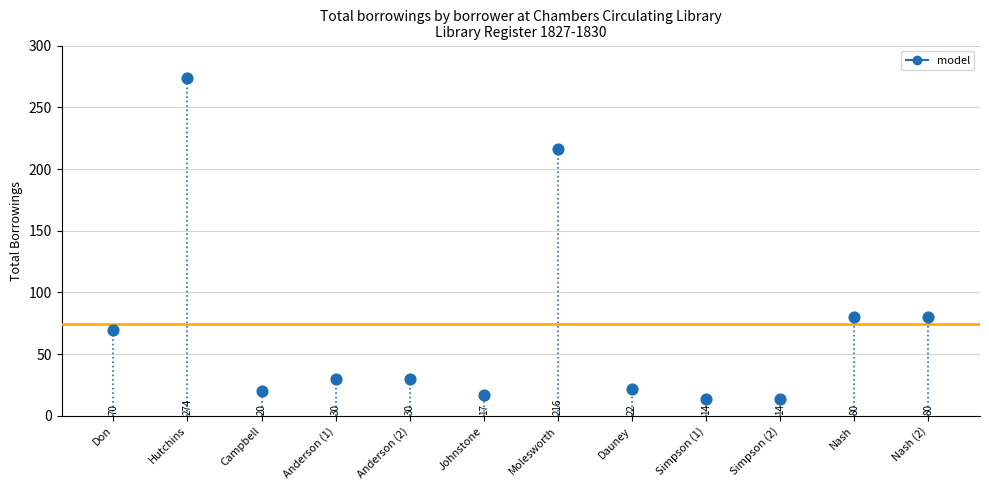

What is the range of Y values (max minus min)?

260